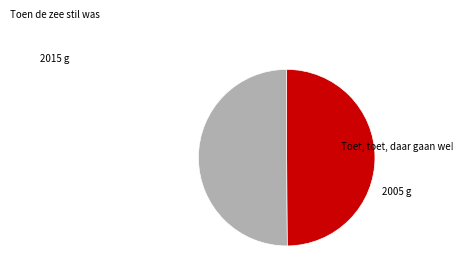

How many segments does this pie chart have?

2